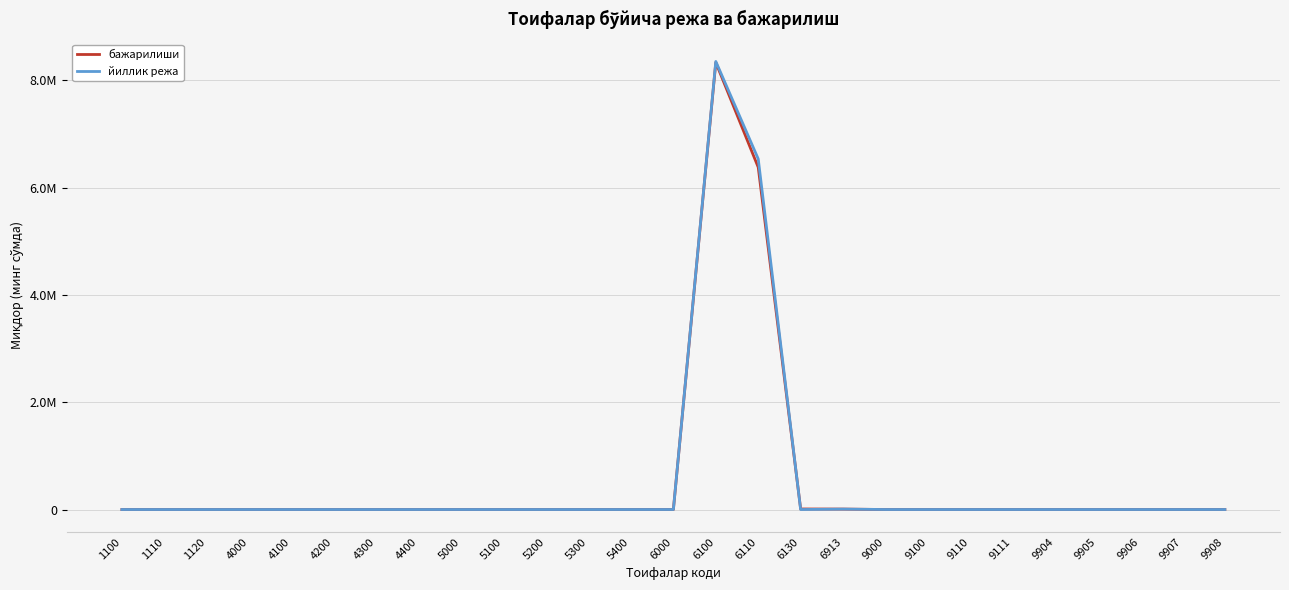

Rank the series by their maximum value, from lowest to highest.

бажарилиши, йиллик режа